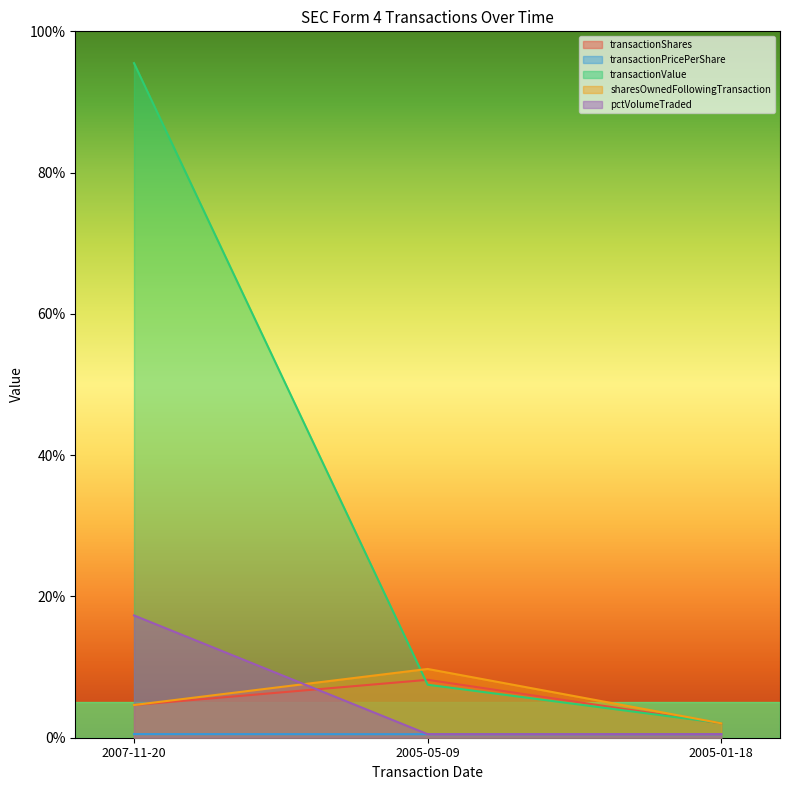

How many data points in transactionValue are above 7?

2